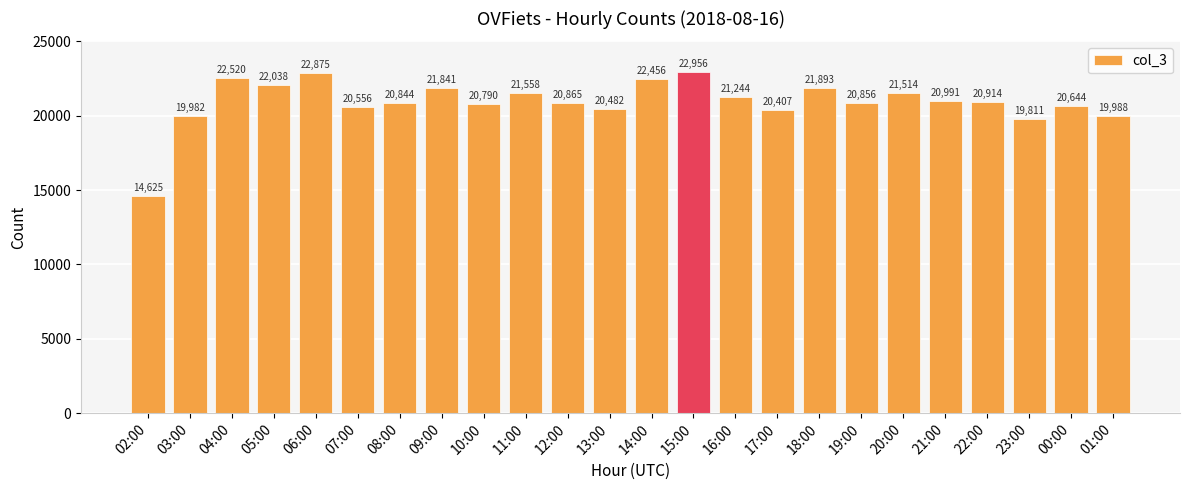

What is the ratio of the value at 00:00 to the value at 10:00?

1.0